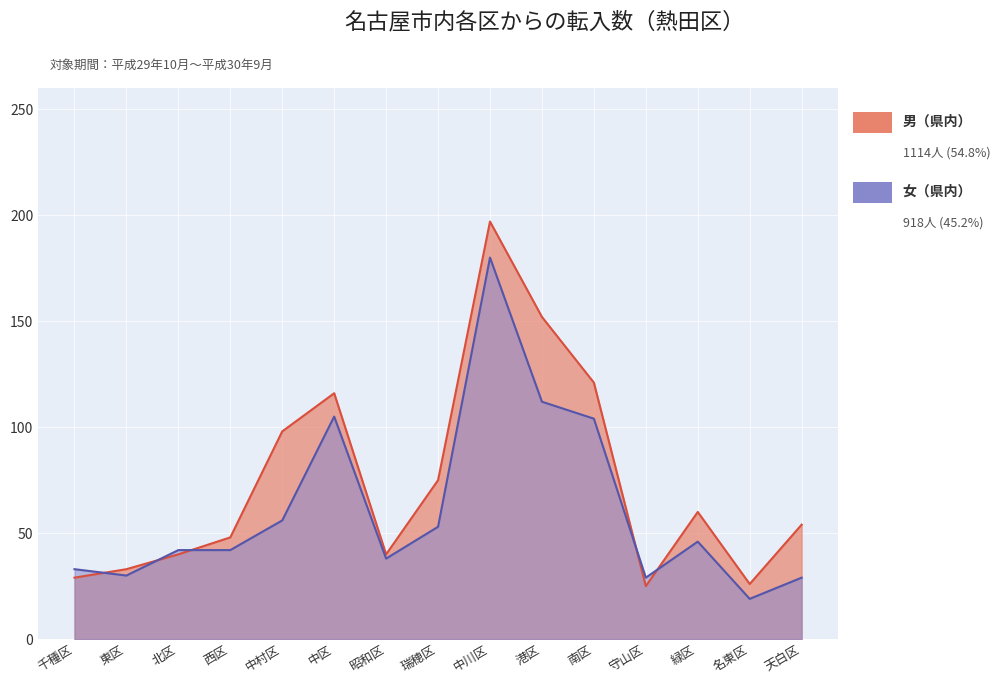

What position from the left is 名東区?

14